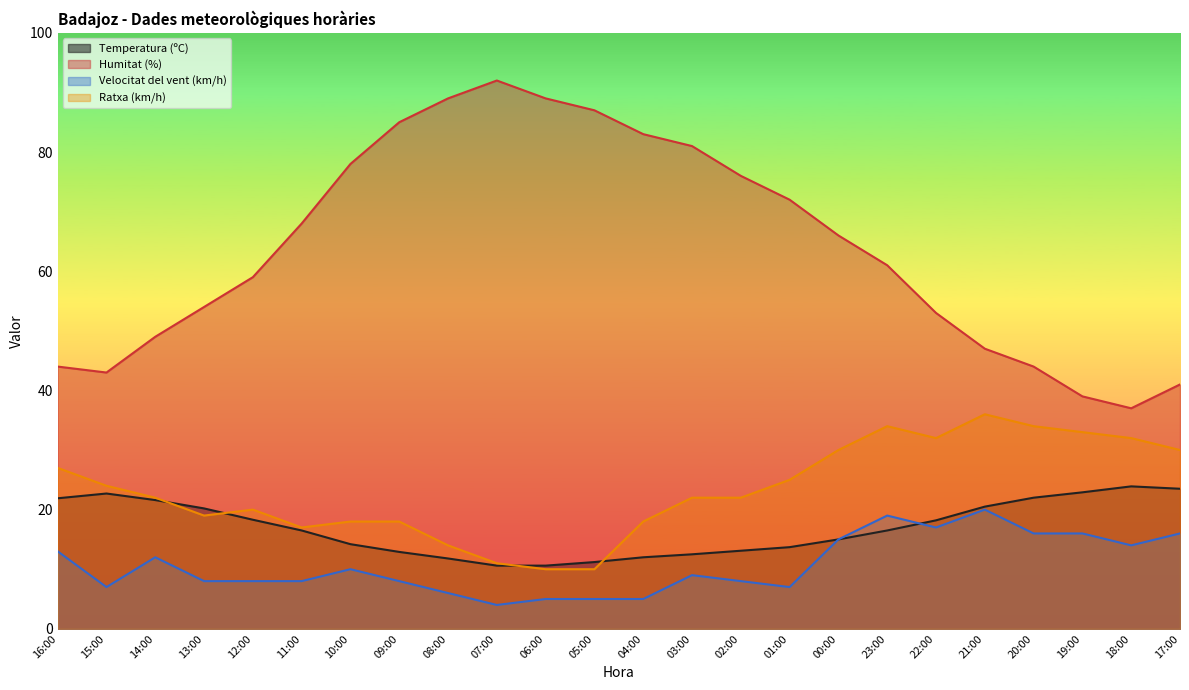

Read the Velocitat del vent (km/h) value at 08:00.

6.0